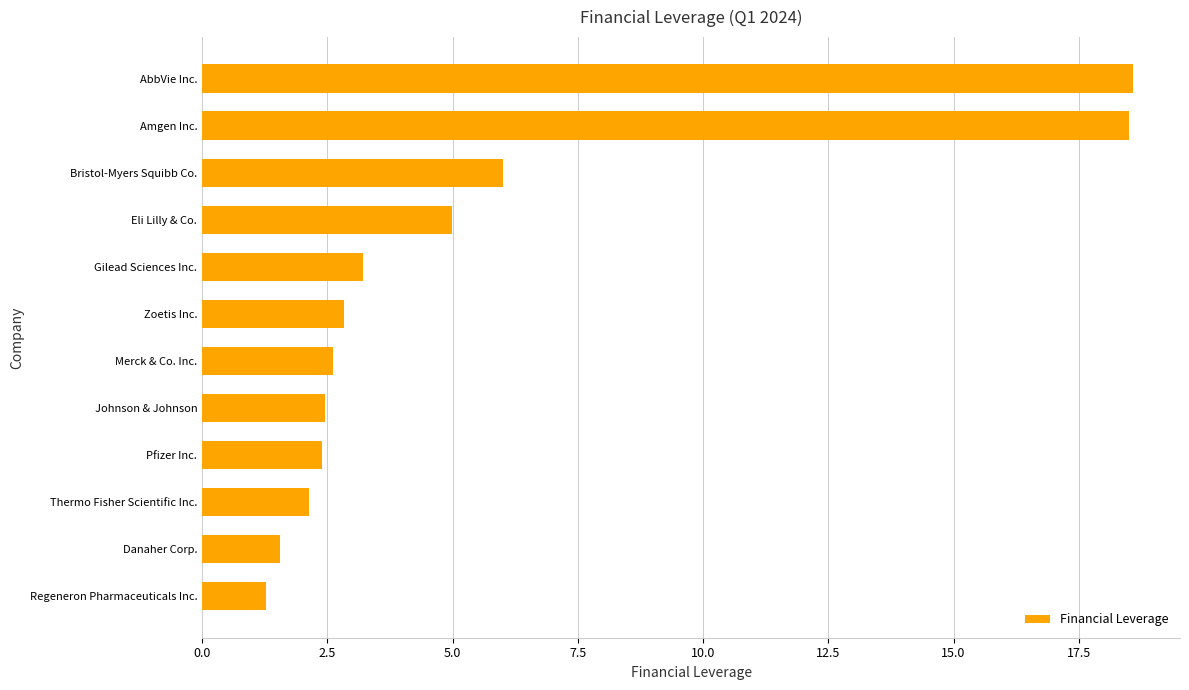

What is the change in value from Pfizer Inc. to Regeneron Pharmaceuticals Inc.?

-1.1